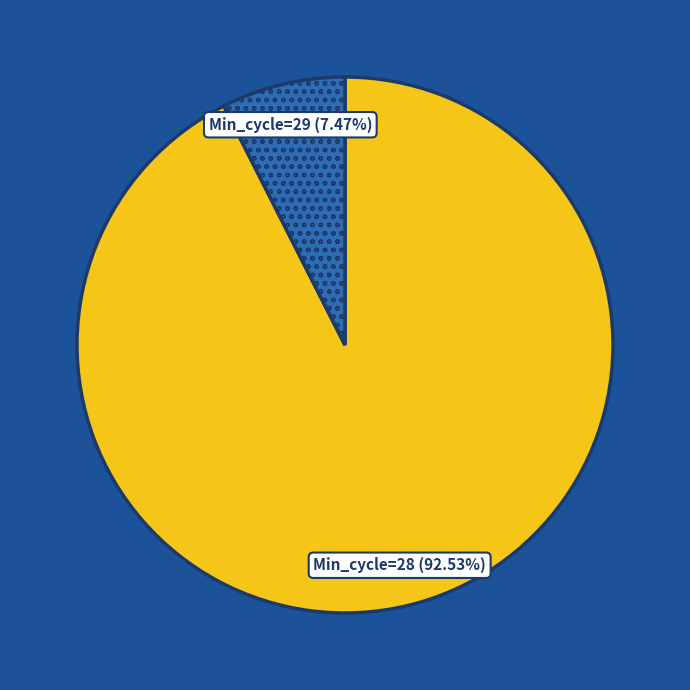

Rank the categories by value from lowest to highest.

Min_cycle=29, Min_cycle=28